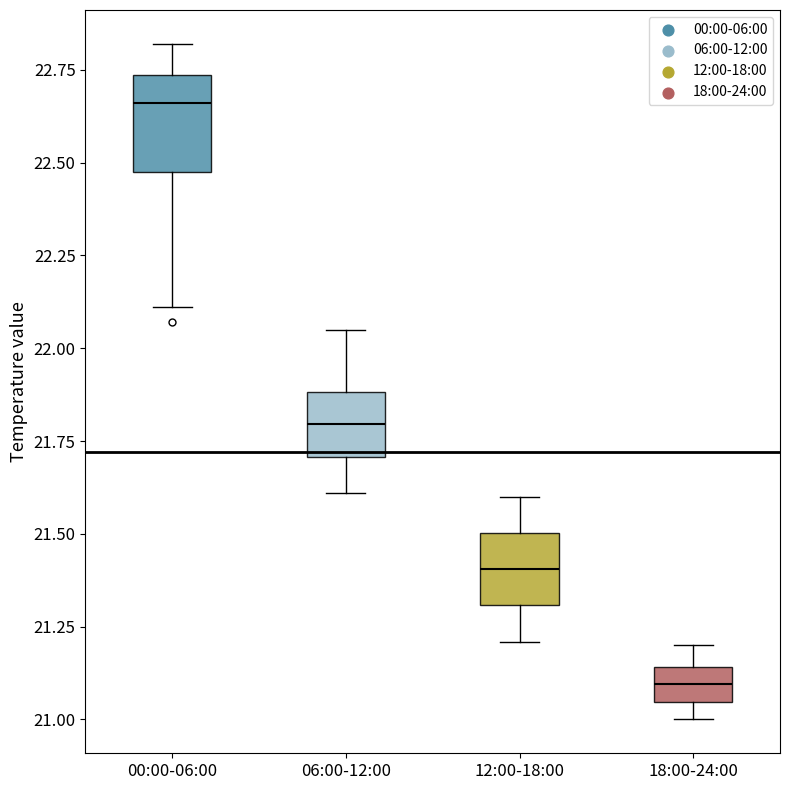

Reading left to right, transcribe this box plot: for each box, give where its median line is, the range the box spans, and where its two whiskers end, as read against the y-axis. The values are not printed on the chart, so give them approximately, as read against the axis.

00:00-06:00: median 22.65, box 22.50 to 22.75, whiskers 22.10 to 22.80
06:00-12:00: median 21.80, box 21.70 to 21.90, whiskers 21.60 to 22.05
12:00-18:00: median 21.40, box 21.30 to 21.50, whiskers 21.20 to 21.60
18:00-24:00: median 21.10, box 21.05 to 21.15, whiskers 21.00 to 21.20